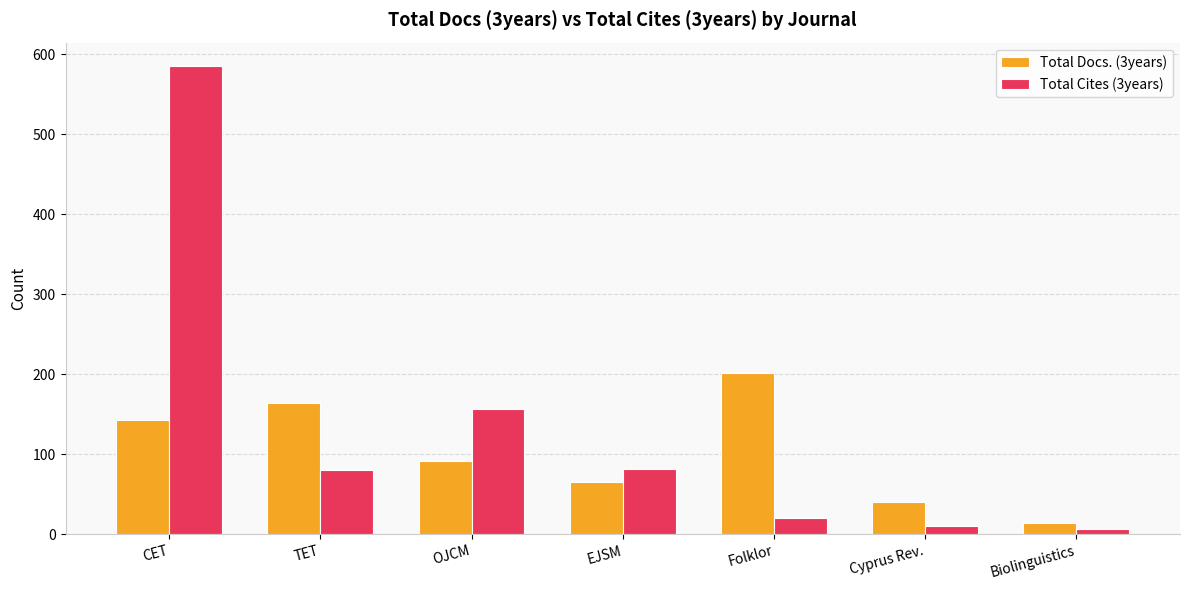

The value of Total Docs. (3years) at Folklor is 202. True or false?

True